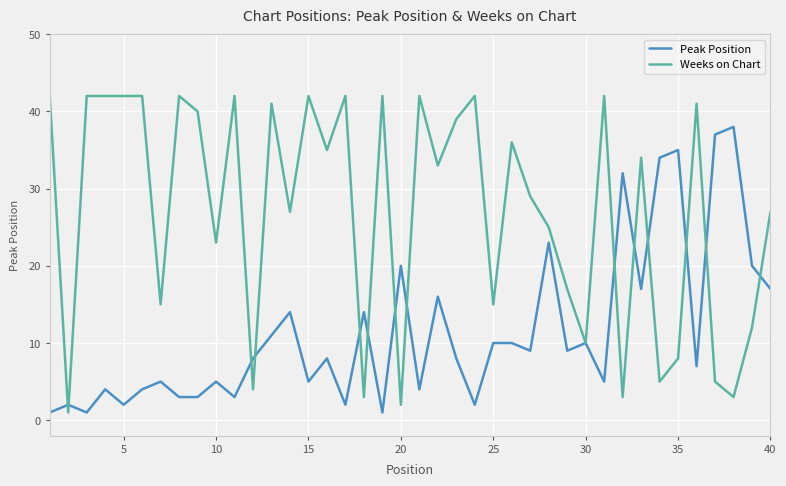

List the series in order of their overall mean, lowest first.

Peak Position, Weeks on Chart